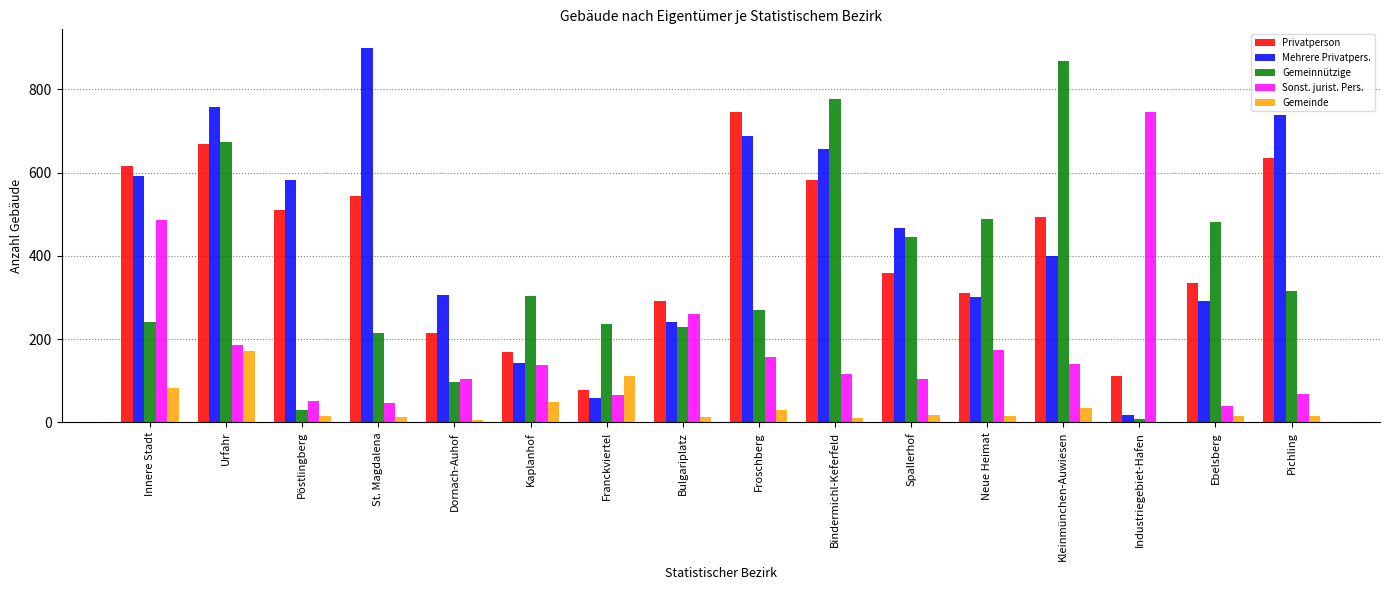

What is the sum of the Sonst. jurist. Pers. values at Spallerhof and Industriegebiet-Hafen?

851